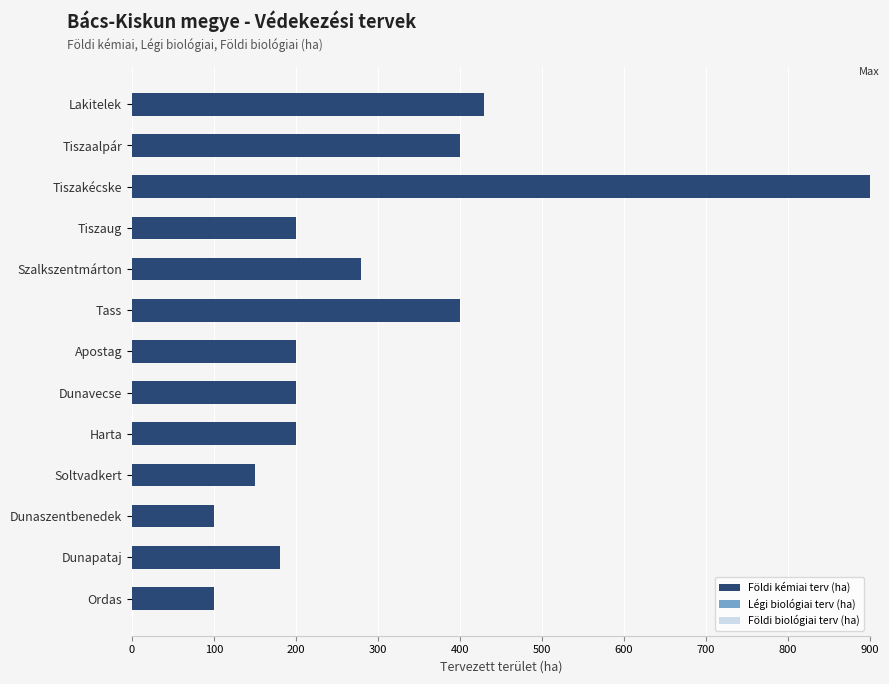

What is the difference between the maximum and minimum values?

800